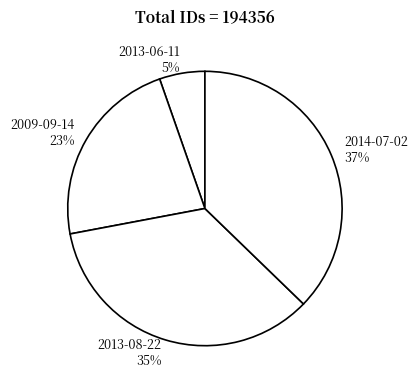

Rank the categories by value from lowest to highest.

2013-06-11, 2009-09-14, 2013-08-22, 2014-07-02